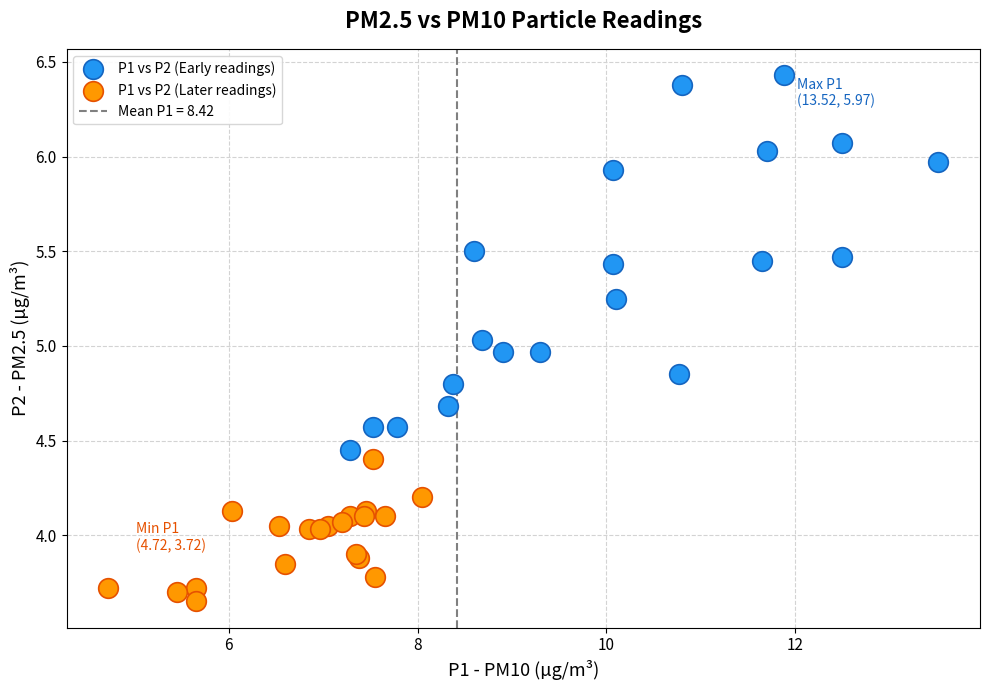

Which series contains the highest Y value?

P1 vs P2 (Early readings)